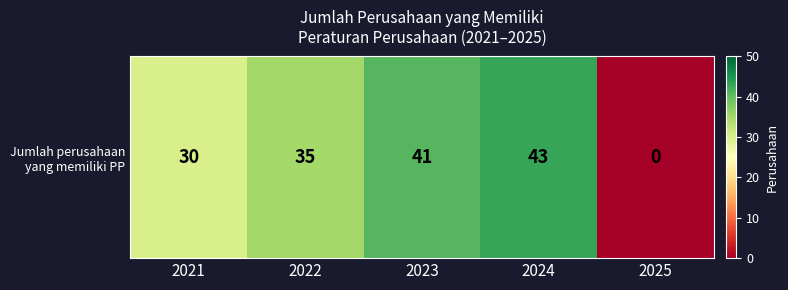

Reading left to right, extract all data points from this chart.

30	35	41	43	0